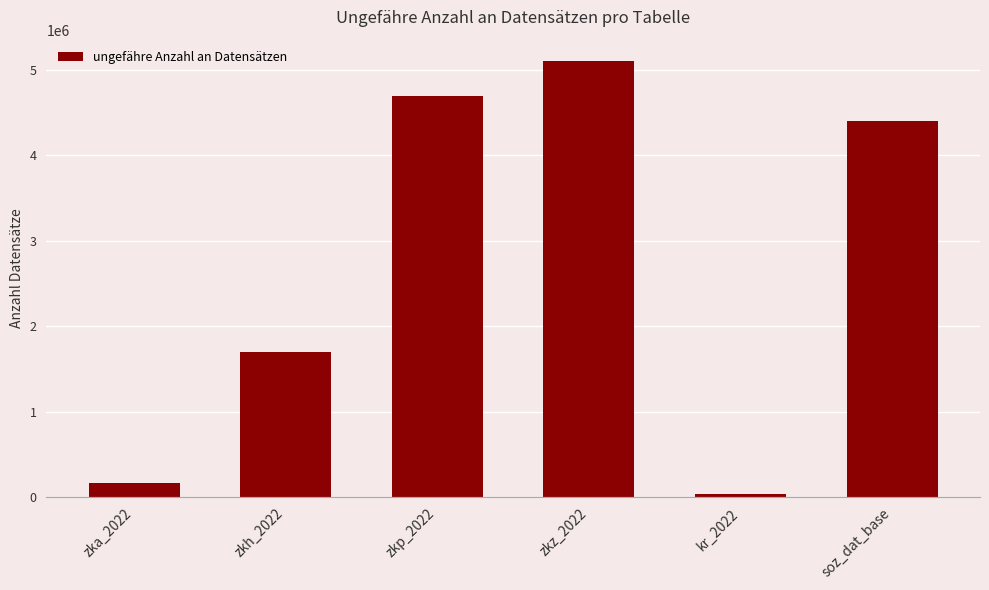

How many series are shown in this chart?

1